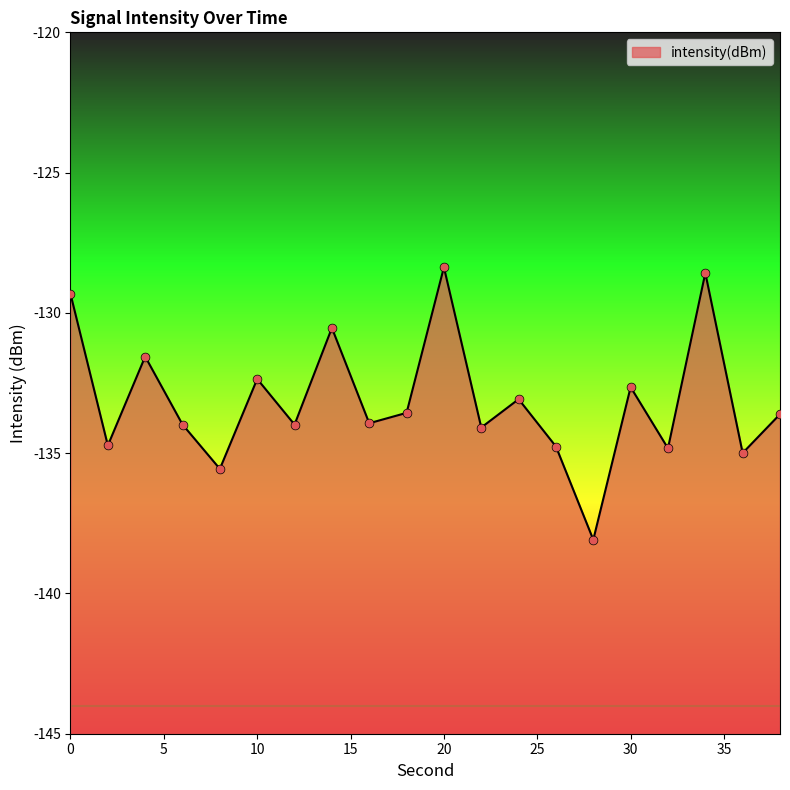

What is the change in value from 18 to 34?

+5.0